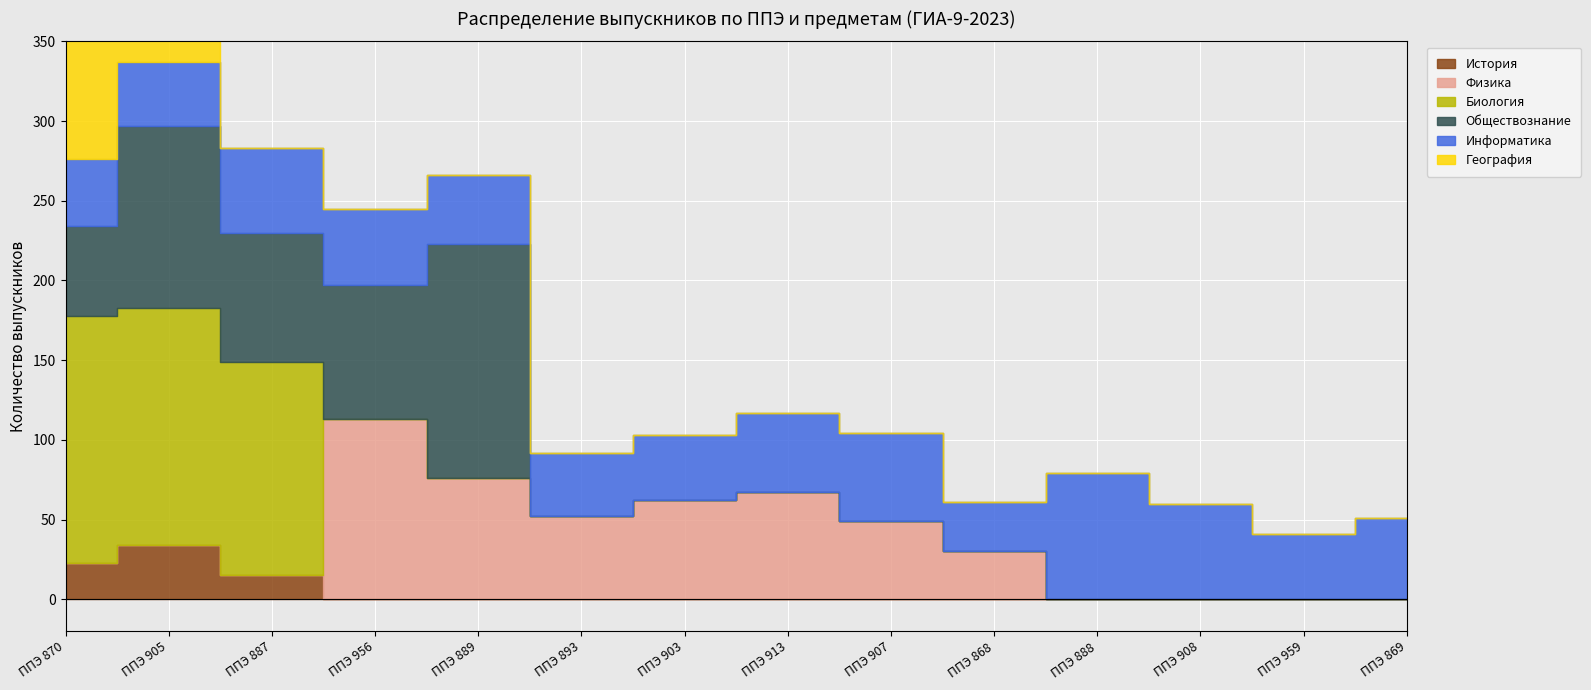

Reading left to right, transcribe all the data shown in this chart.

История: ППЭ 870=23	ППЭ 905=34	ППЭ 887=15	ППЭ 956=0	ППЭ 889=0	ППЭ 893=0	ППЭ 903=0	ППЭ 913=0	ППЭ 907=0	ППЭ 868=0	ППЭ 888=0	ППЭ 908=0	ППЭ 959=0	ППЭ 869=0
Физика: ППЭ 870=0	ППЭ 905=0	ППЭ 887=0	ППЭ 956=113	ППЭ 889=76	ППЭ 893=52	ППЭ 903=62	ППЭ 913=67	ППЭ 907=49	ППЭ 868=30	ППЭ 888=0	ППЭ 908=0	ППЭ 959=0	ППЭ 869=0
Биология: ППЭ 870=155	ППЭ 905=149	ППЭ 887=134	ППЭ 956=0	ППЭ 889=0	ППЭ 893=0	ППЭ 903=0	ППЭ 913=0	ППЭ 907=0	ППЭ 868=0	ППЭ 888=0	ППЭ 908=0	ППЭ 959=0	ППЭ 869=0
Обществознание: ППЭ 870=56	ППЭ 905=114	ППЭ 887=81	ППЭ 956=84	ППЭ 889=147	ППЭ 893=0	ППЭ 903=0	ППЭ 913=0	ППЭ 907=0	ППЭ 868=0	ППЭ 888=0	ППЭ 908=0	ППЭ 959=0	ППЭ 869=0
Информатика: ППЭ 870=42	ППЭ 905=40	ППЭ 887=53	ППЭ 956=48	ППЭ 889=43	ППЭ 893=40	ППЭ 903=41	ППЭ 913=50	ППЭ 907=55	ППЭ 868=31	ППЭ 888=79	ППЭ 908=60	ППЭ 959=41	ППЭ 869=51
География: ППЭ 870=83	ППЭ 905=46	ППЭ 887=0	ППЭ 956=0	ППЭ 889=0	ППЭ 893=0	ППЭ 903=0	ППЭ 913=0	ППЭ 907=0	ППЭ 868=0	ППЭ 888=0	ППЭ 908=0	ППЭ 959=0	ППЭ 869=0